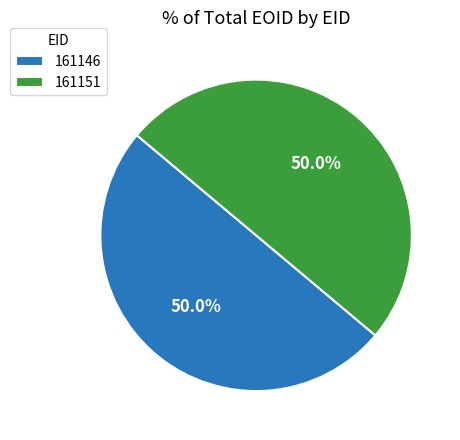

What percentage do 161146 and 161151 together represent?

100.0%